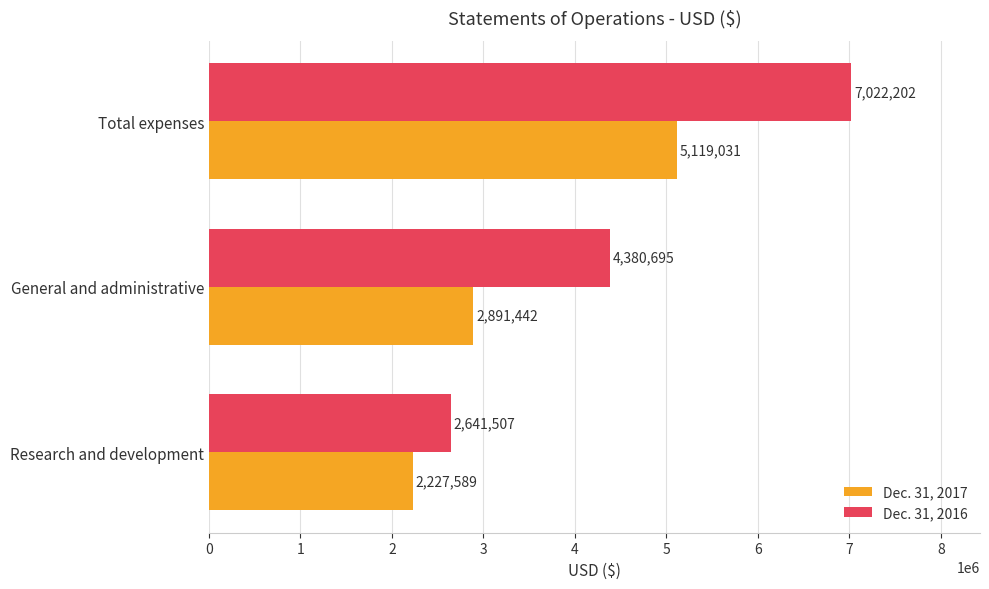

How many data points in Dec. 31, 2017 are less than 2891442?

1